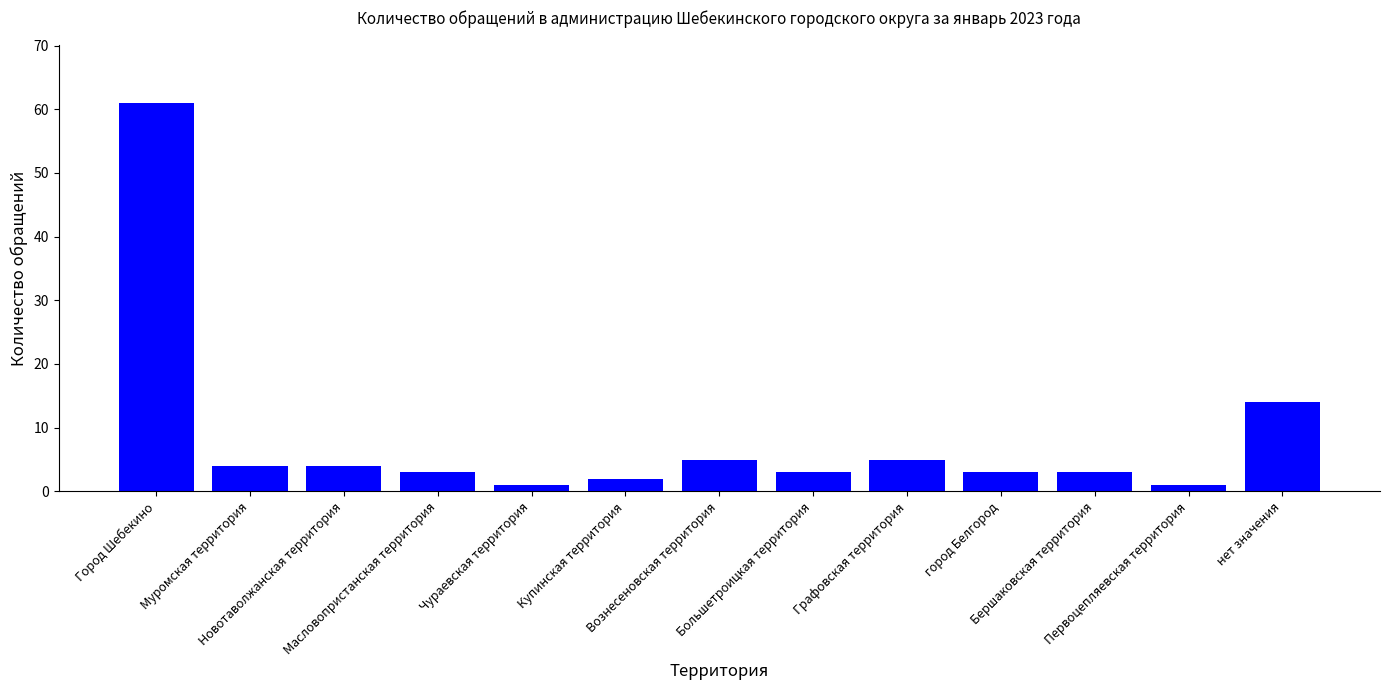

What is the label of the 12th bar from the left?

Первоцепляевская территория